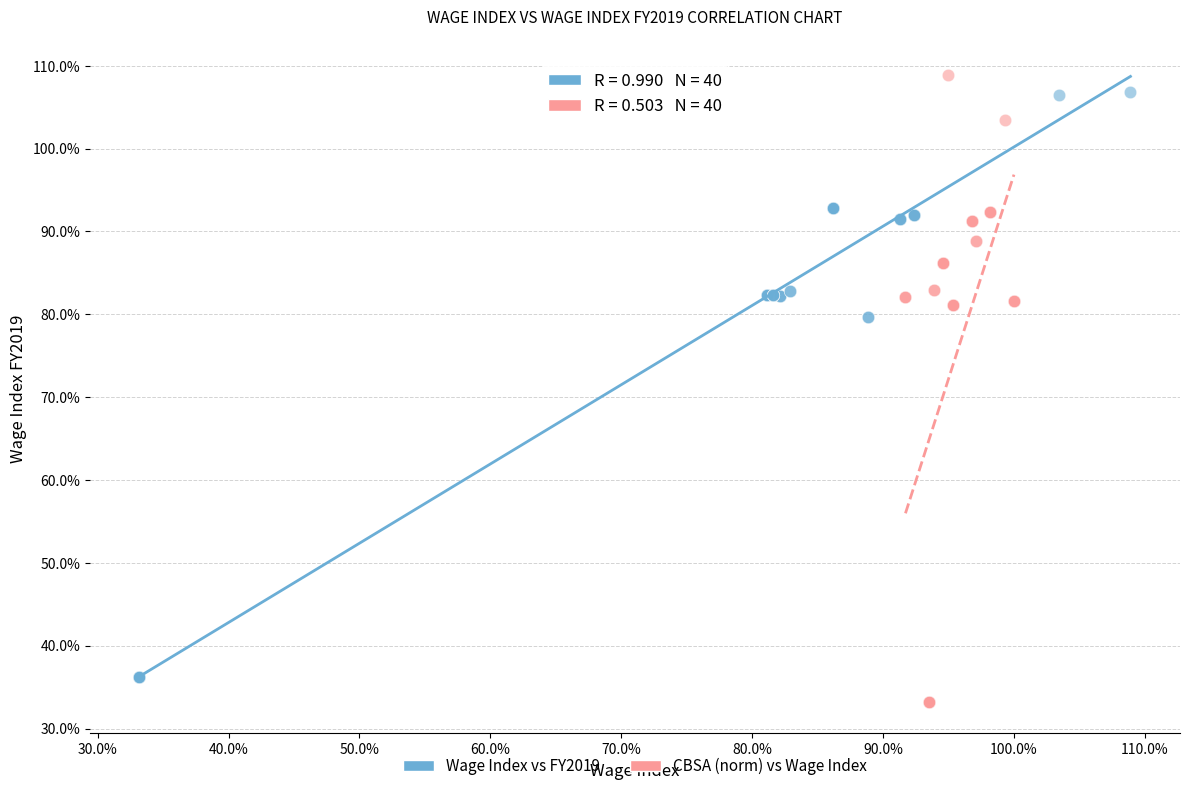

Which series reaches the minimum Y coordinate?

CBSA (norm) vs Wage Index